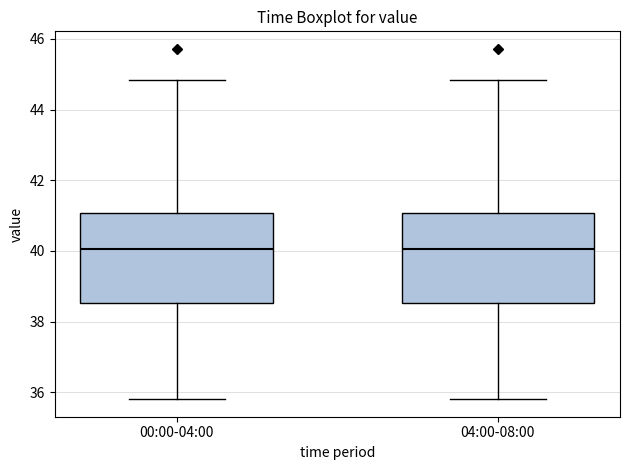

Where does the upper whisker of the box for 00:00-04:00 end on the y-axis? The values are not printed on the chart, so give them approximately, as read against the axis.

44.8